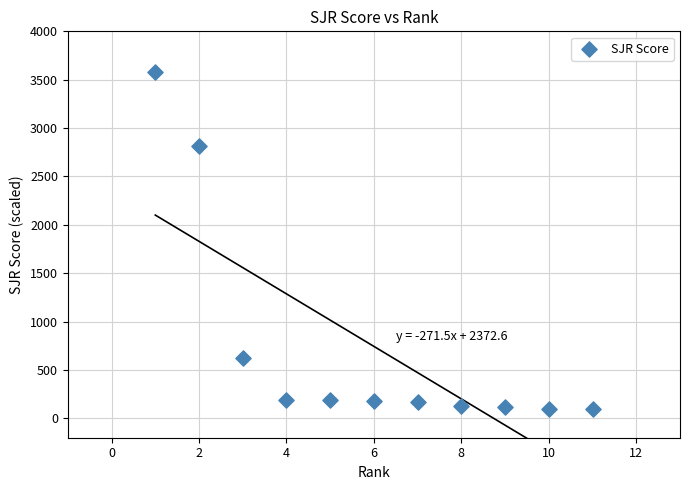

What is the average Y value?

744